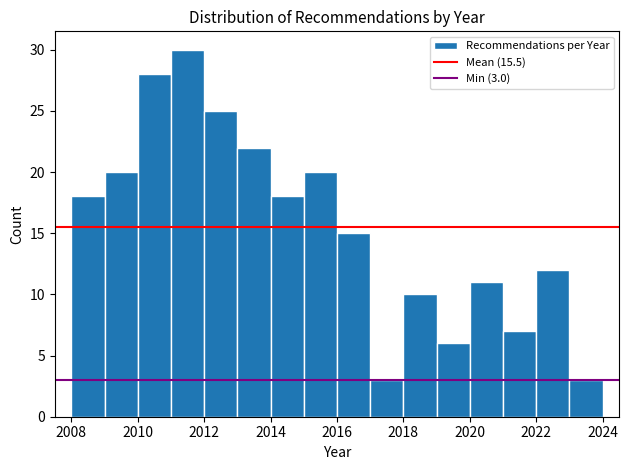

Over which range of the x-axis is the bar tallest?

2011 to 2012